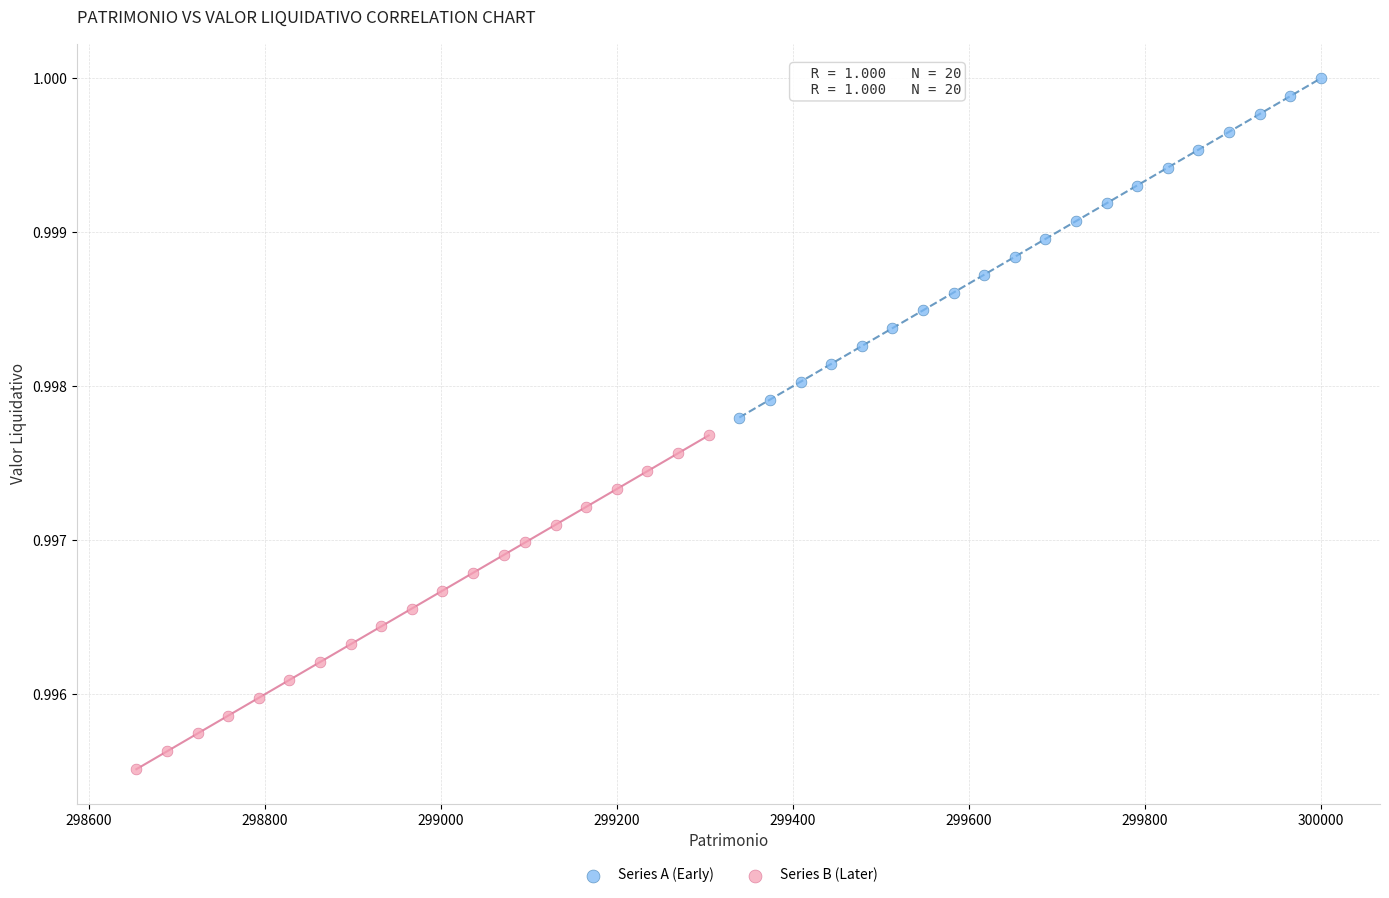

Which series reaches the maximum Y coordinate?

Series A (Early)